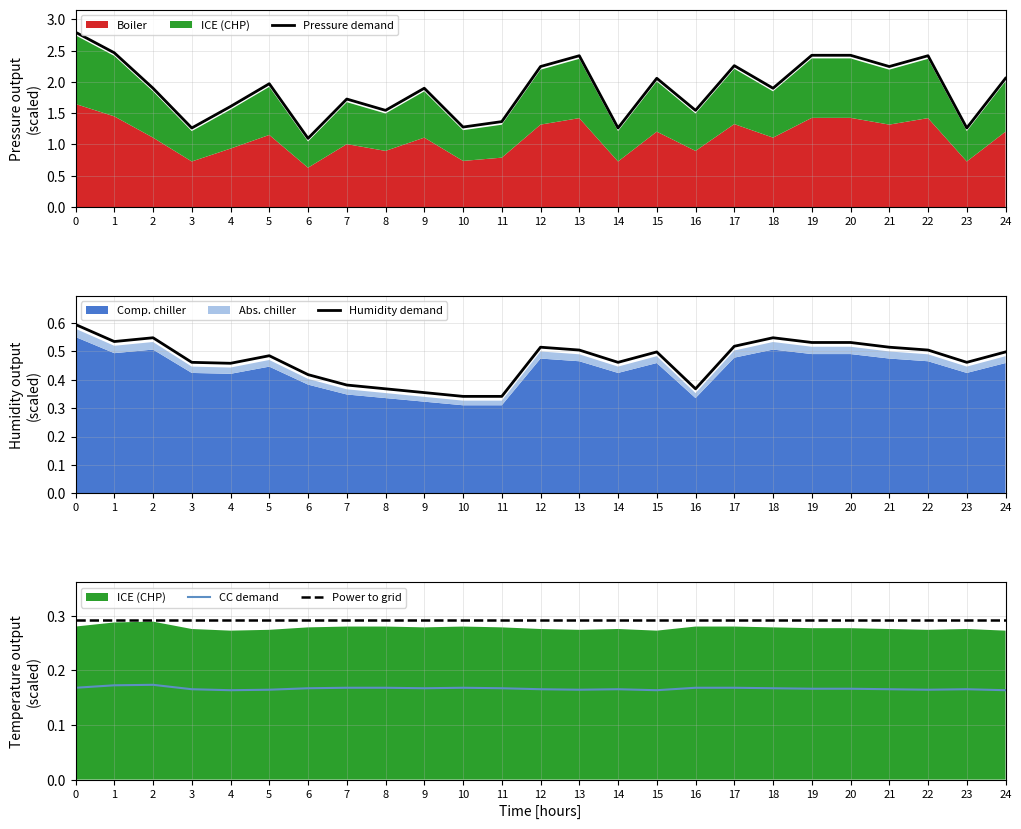

What is the difference between the highest and lowest values at 14?

1.1